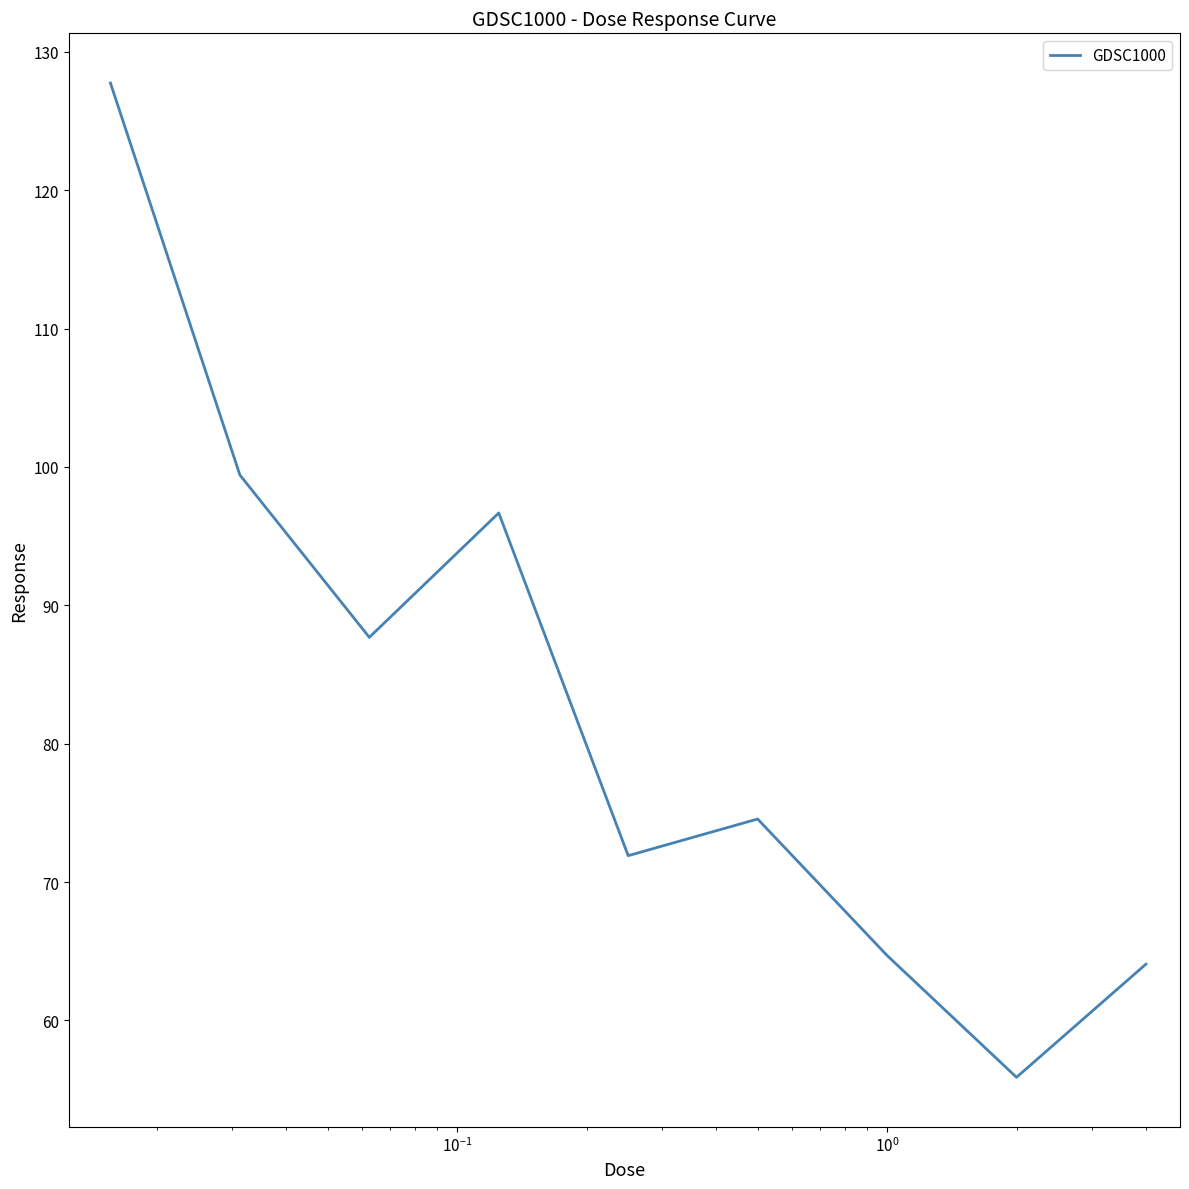

What is the difference between the maximum and minimum values?

71.8